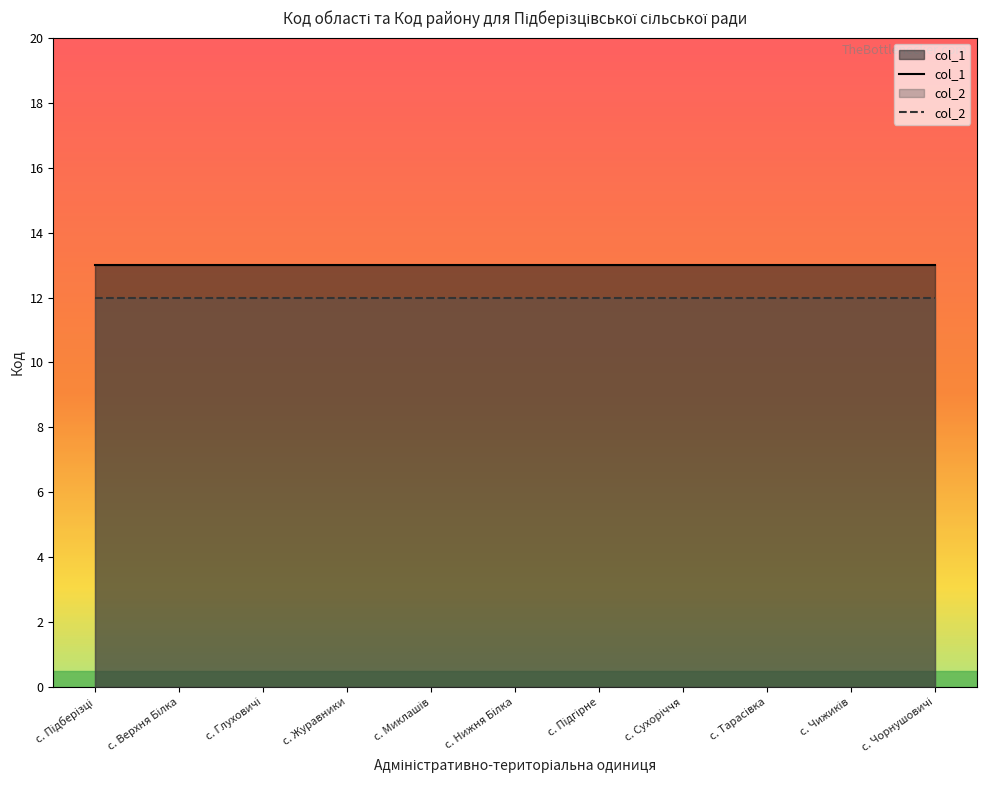

Where is col_1 nearest to the value 13?

с. Підберізці